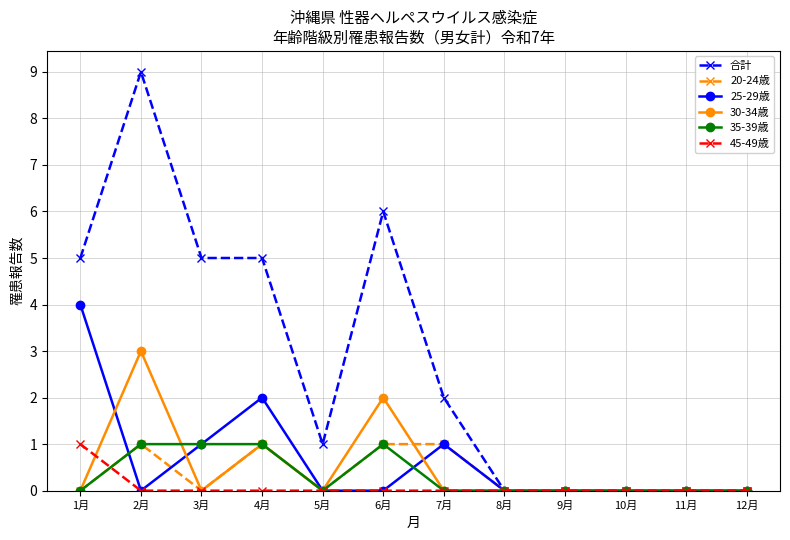

True or false: 合計 has a value of 6 at 6月.

True